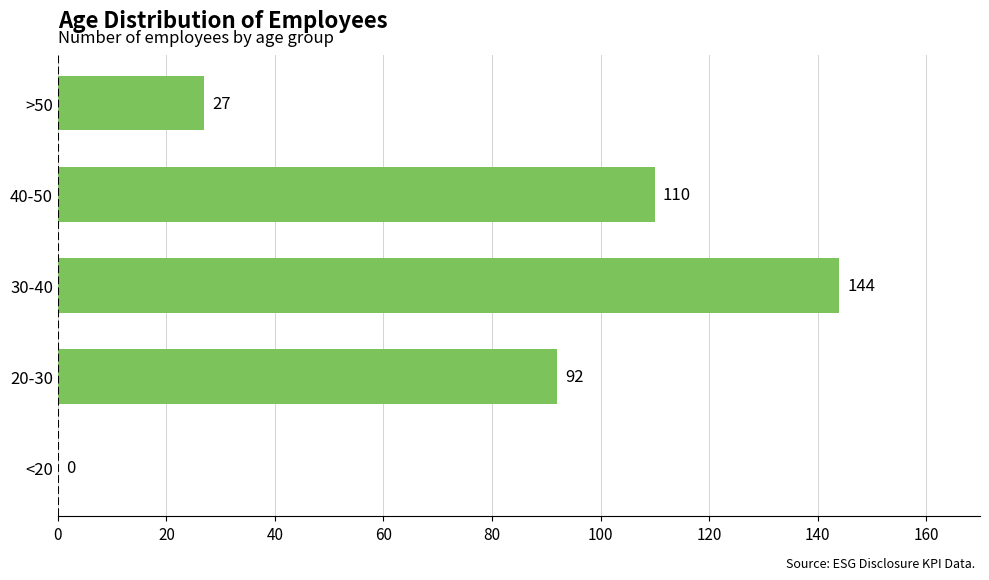

Are the bars horizontal?

Yes